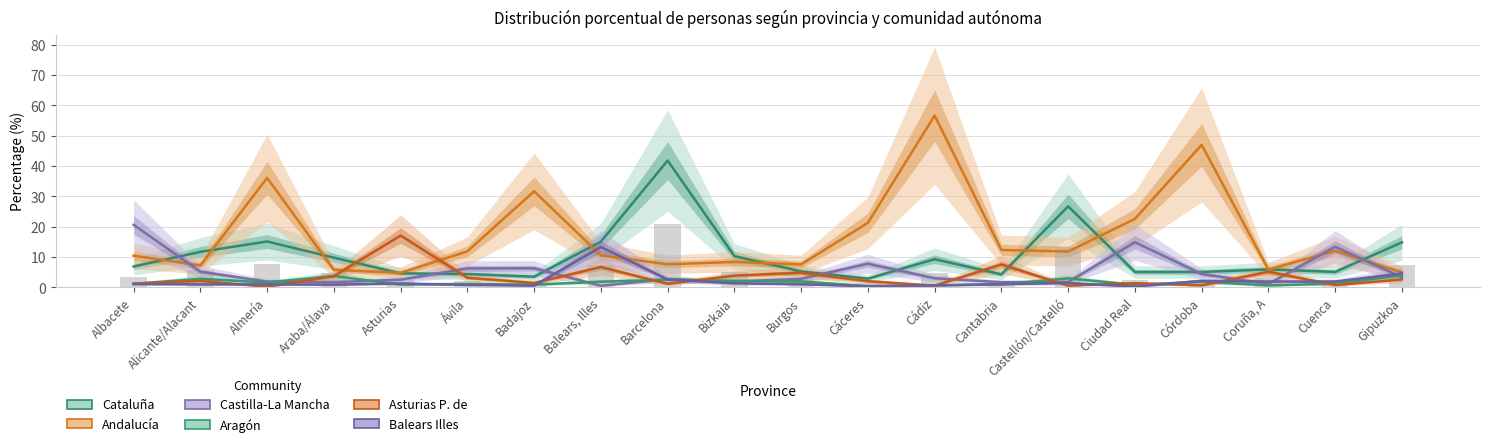

Which series has the widest spread of values?

Andalucía